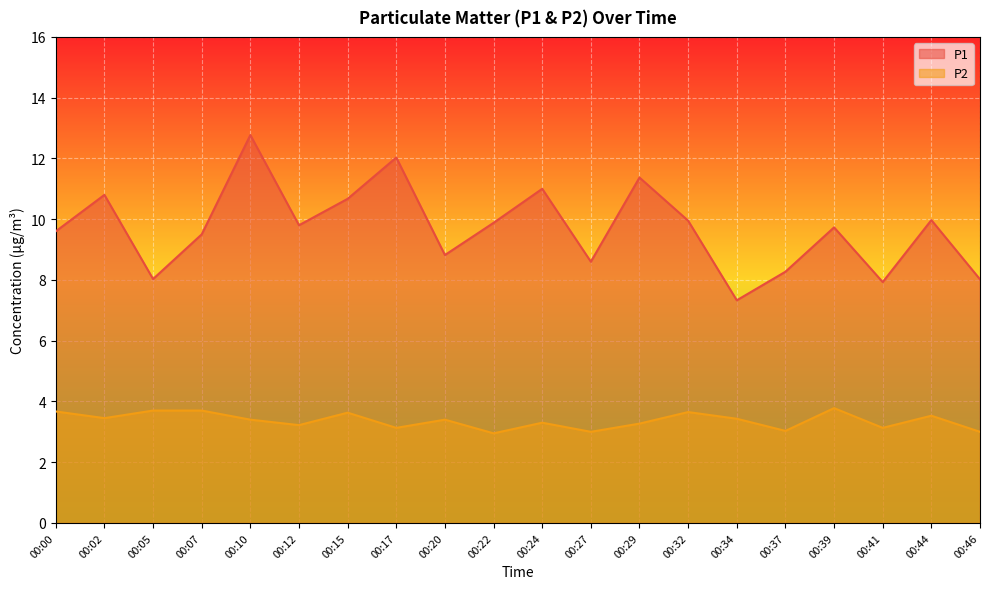

What is the value of the P1 point at the 18th from the left?

7.9